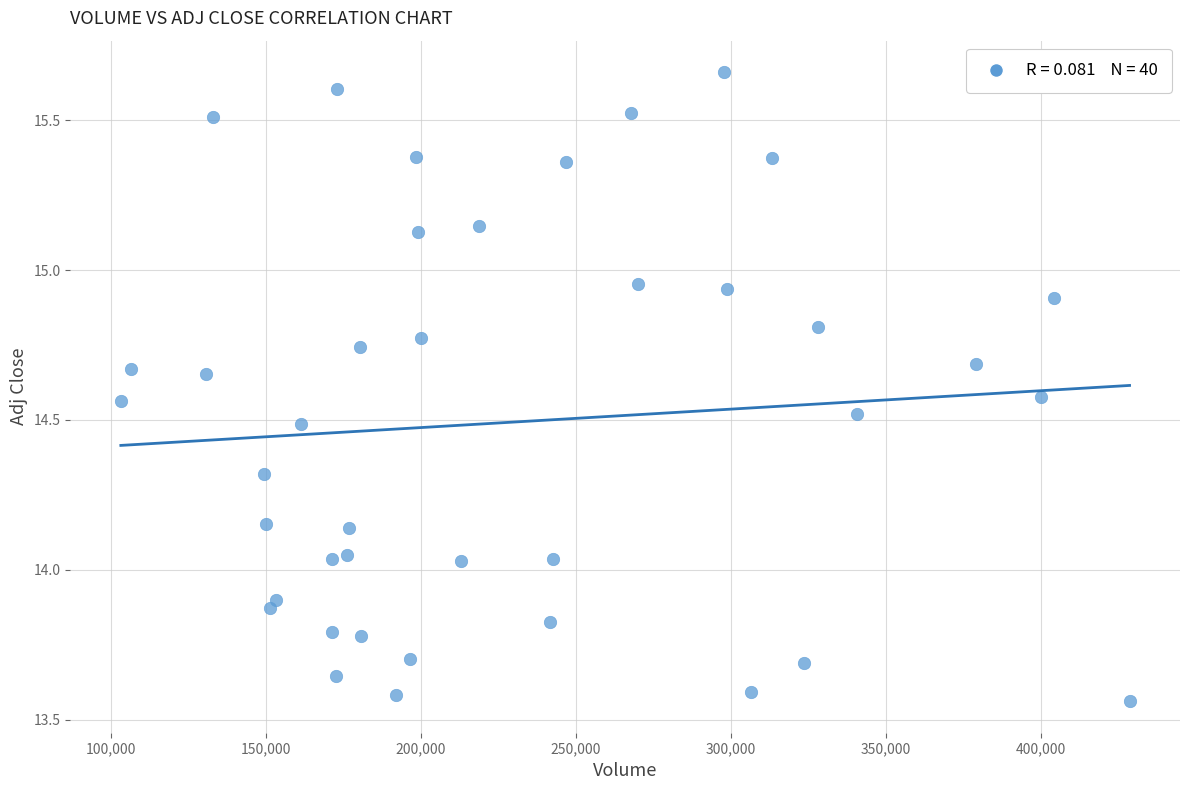

What is the range of X values (max minus min)?

325500.0